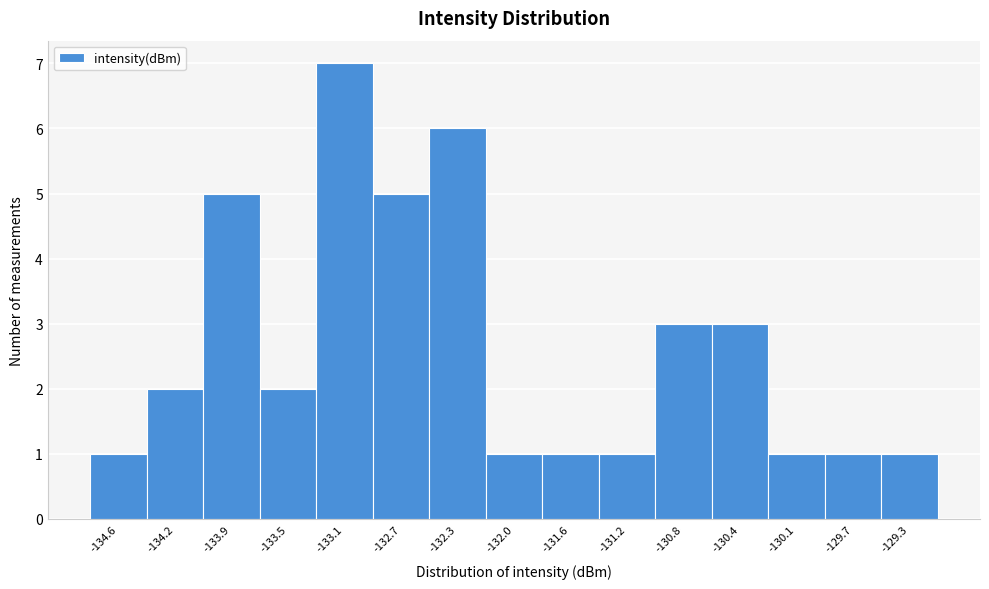

Reading left to right, transcribe all the data shown in this chart.

1	2	5	2	7	5	6	1	1	1	3	3	1	1	1